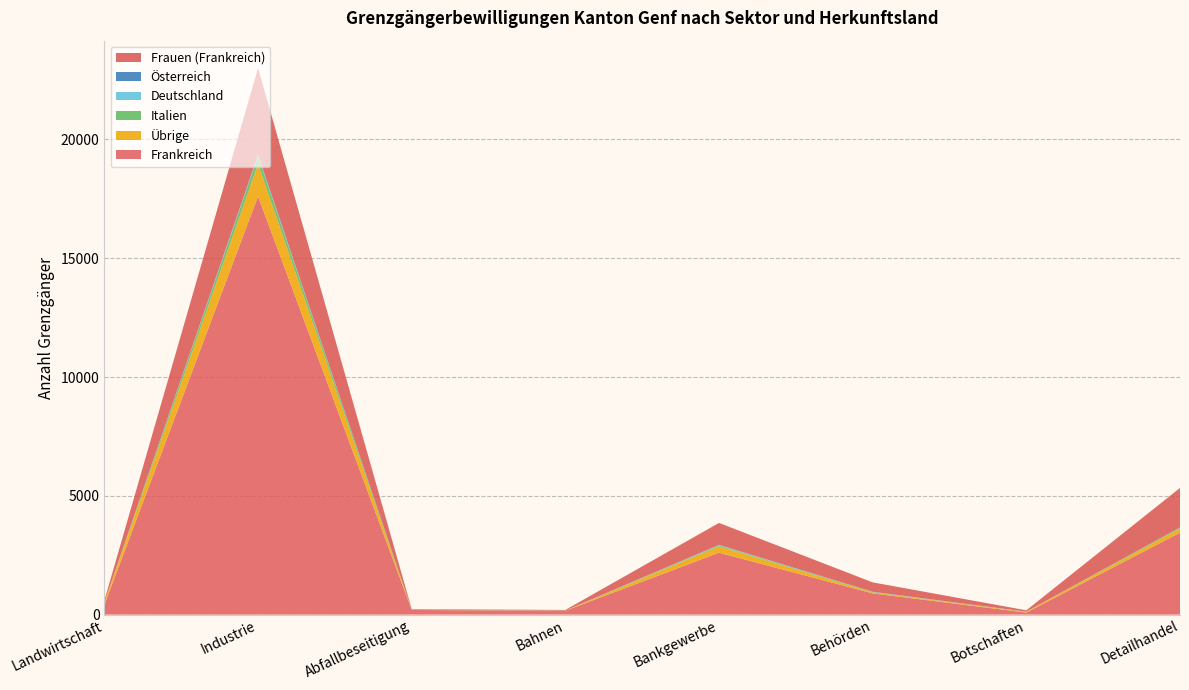

Reading left to right, what are all the values shown in this chart?

Frankreich: 408	17611	195	162	2607	893	85	3449
Übrige: 112	1360	9	5	264	40	32	176
Italien: 2	322	1	4	37	18	2	42
Deutschland: 0	58	1	0	25	7	5	4
Österreich: 0	4	0	1	2	3	0	0
Frauen (Frankreich): 73	3654	23	25	924	395	56	1660